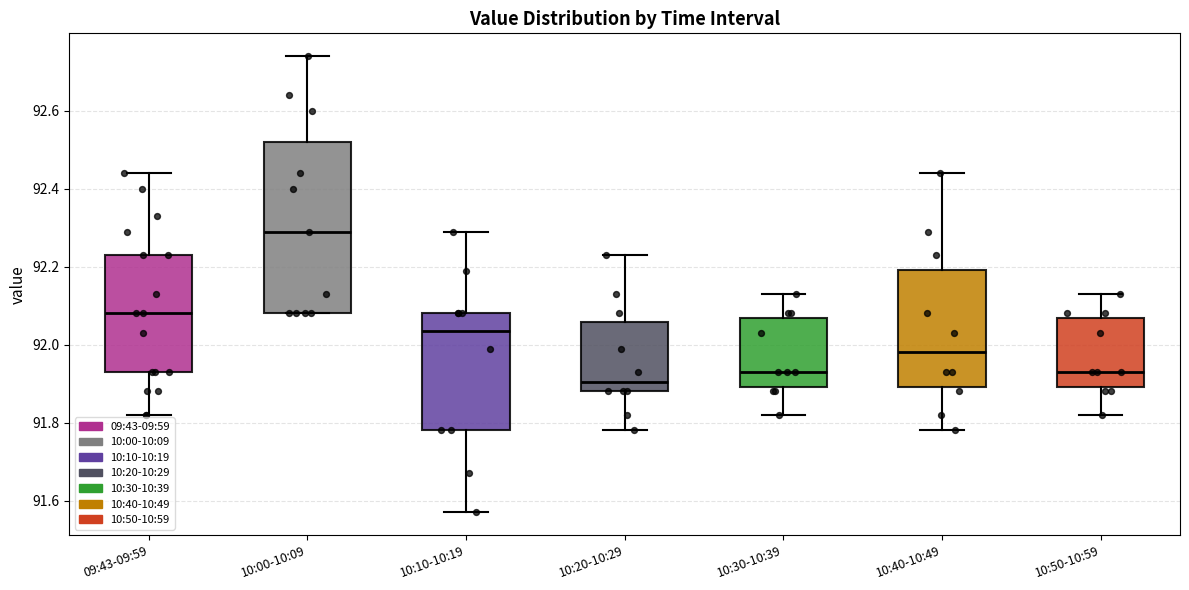

Where is the lower edge of the box for 10:40-10:49 on the y-axis? The values are not printed on the chart, so give them approximately, as read against the axis.

91.90